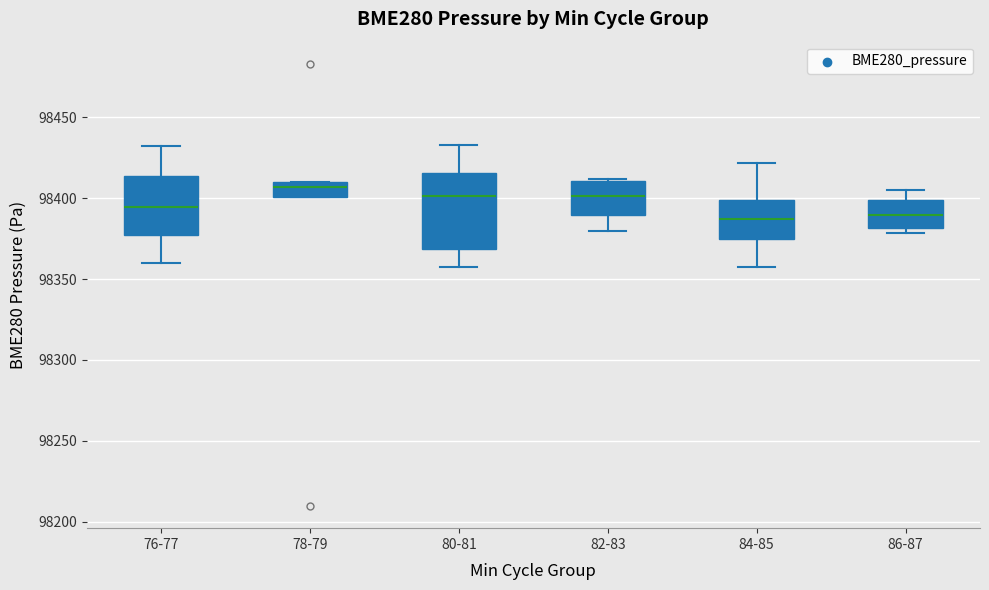

Comparing the boxes themselves (not the whiskers), which one is the tallest?

80-81